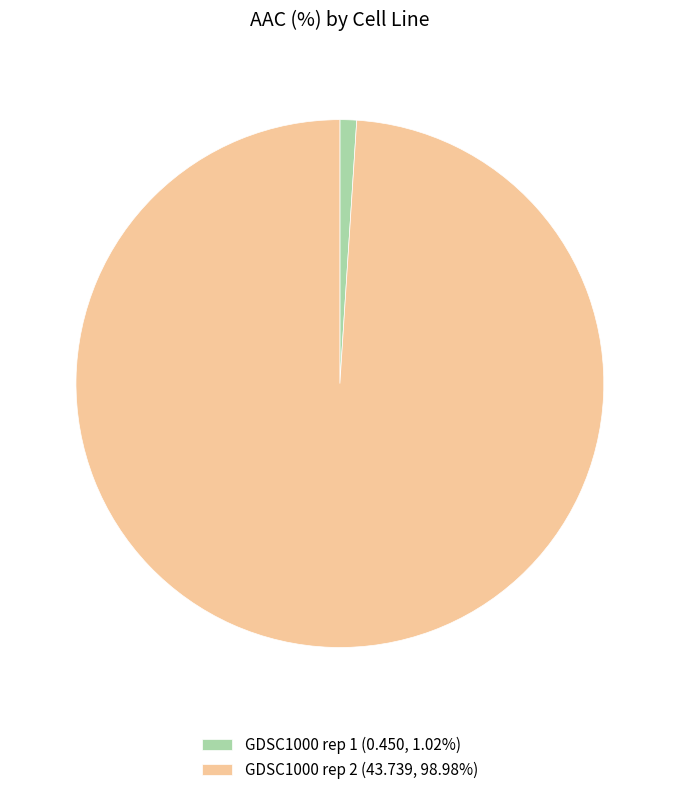

Is there a majority slice in this chart?

Yes